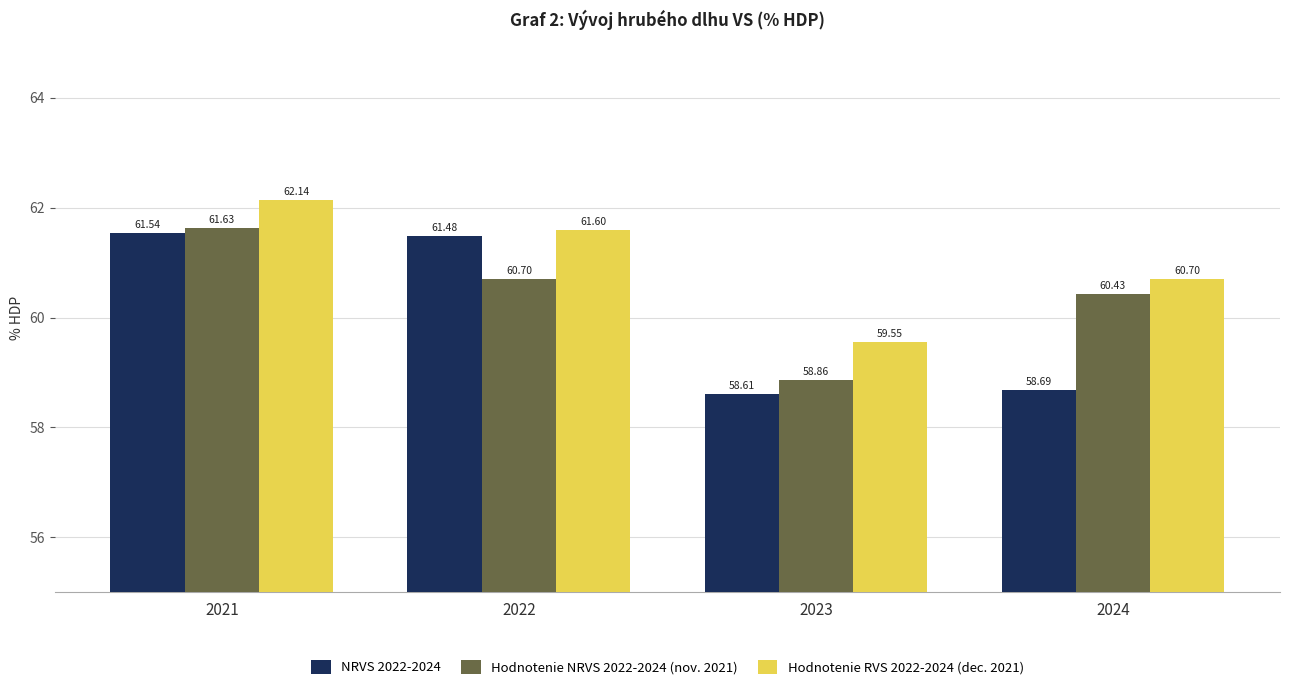

Rank the series at 2021 from highest to lowest value.

Hodnotenie RVS 2022-2024 (dec. 2021), Hodnotenie NRVS 2022-2024 (nov. 2021), NRVS 2022-2024